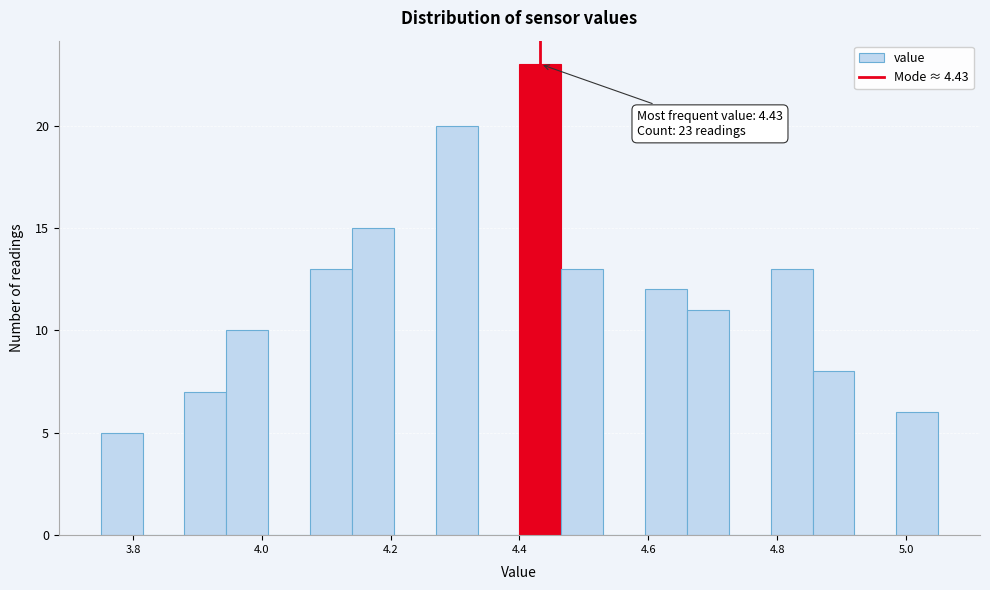

Around what value on the x-axis is the tallest bar? Give the approximate position of its centre, as read against the axis.

4.44